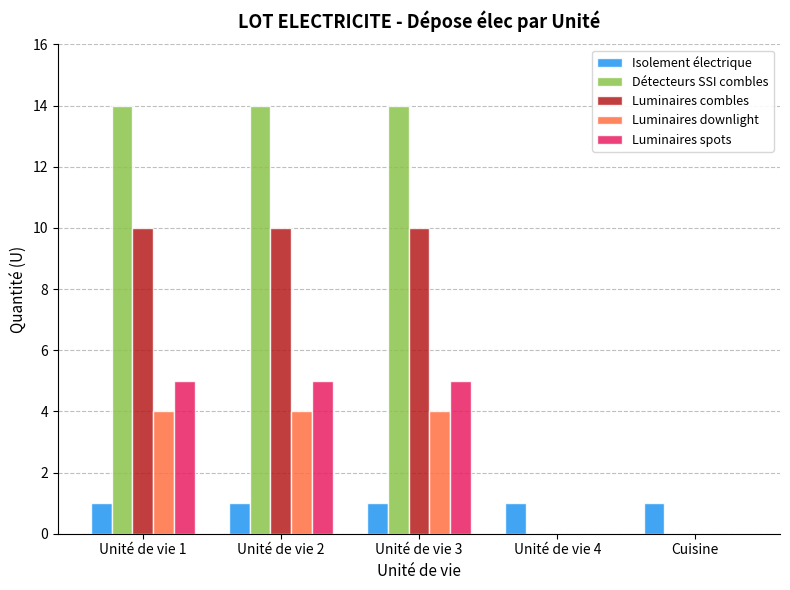

Reading left to right, list all the values displayed in this chart.

Isolement électrique: Unité de vie 1=1	Unité de vie 2=1	Unité de vie 3=1	Unité de vie 4=1	Cuisine=1
Détecteurs SSI combles: Unité de vie 1=14	Unité de vie 2=14	Unité de vie 3=14	Unité de vie 4=0	Cuisine=0
Luminaires combles: Unité de vie 1=10	Unité de vie 2=10	Unité de vie 3=10	Unité de vie 4=0	Cuisine=0
Luminaires downlight: Unité de vie 1=4	Unité de vie 2=4	Unité de vie 3=4	Unité de vie 4=0	Cuisine=0
Luminaires spots: Unité de vie 1=5	Unité de vie 2=5	Unité de vie 3=5	Unité de vie 4=0	Cuisine=0